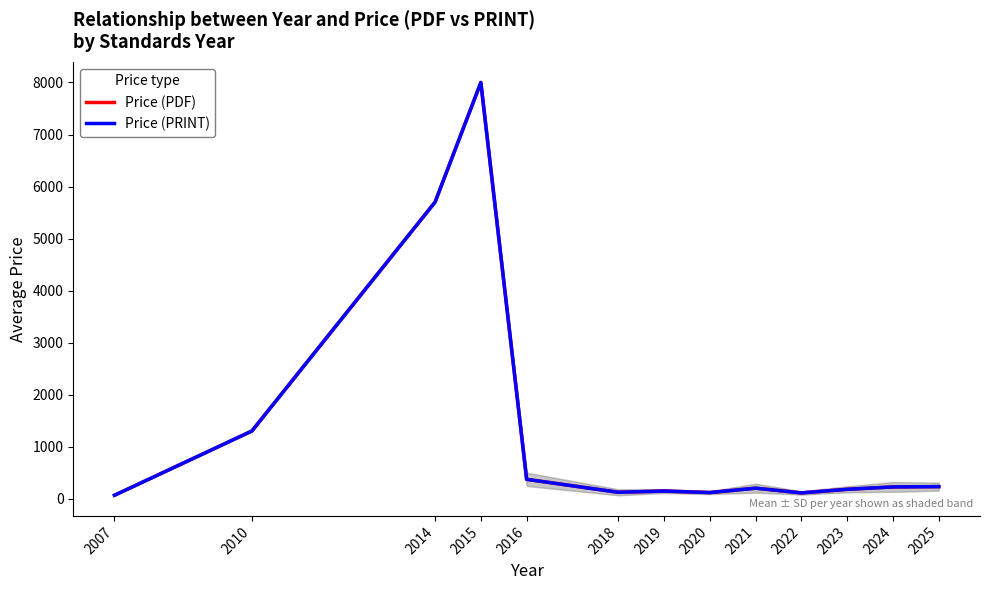

What are all the series names shown in the legend?

Price (PDF), Price (PRINT)